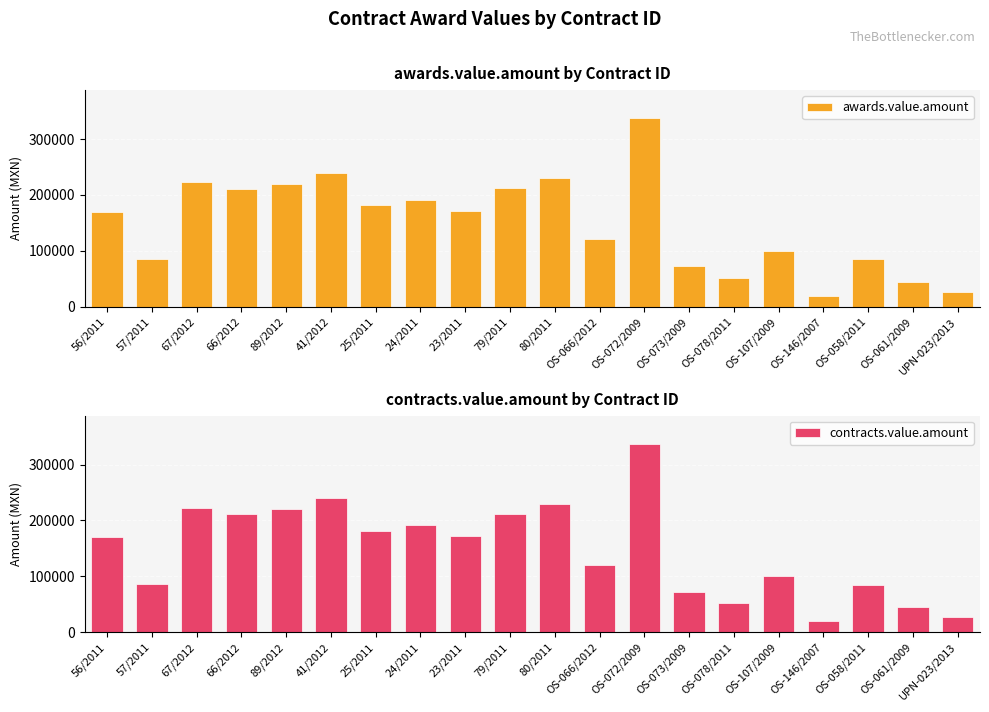

What is the label of the 1st bar from the right?

UPN-023/2013